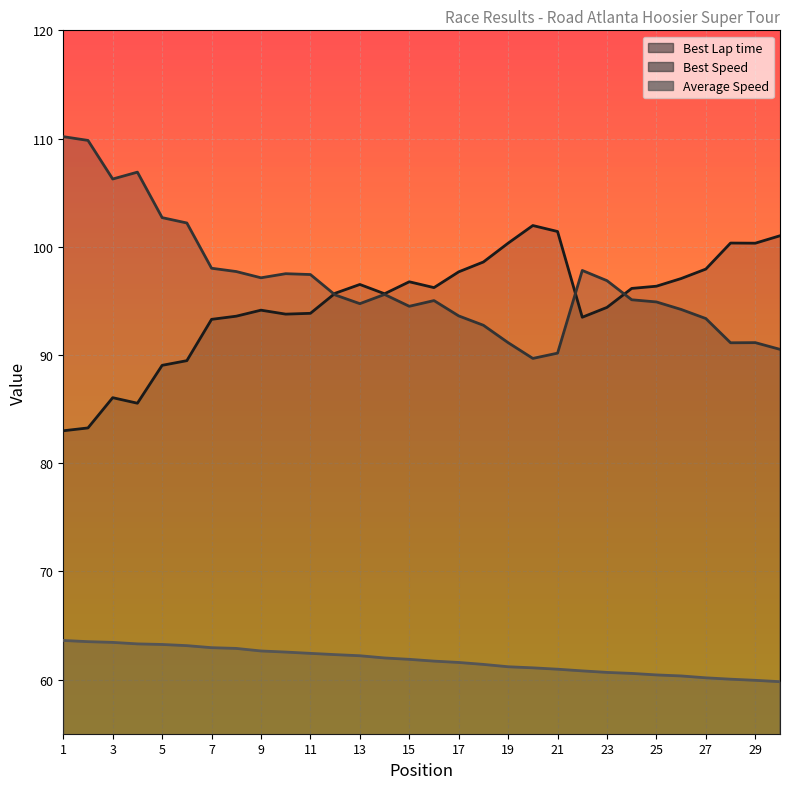

Reading left to right, extract all data points from this chart.

Best Lap time: 1=83.0	2=83.3	3=86.1	4=85.5	5=89.0	6=89.5	7=93.3	8=93.6	9=94.1	10=93.8	11=93.8	12=95.7	13=96.5	14=95.7	15=96.8	16=96.2	17=97.7	18=98.6	19=100.3	20=102.0	21=101.4	22=93.5	23=94.4	24=96.2	25=96.4	26=97.1	27=97.9	28=100.3	29=100.3	30=101.0
Best Speed: 1=110.2	2=109.8	3=106.3	4=106.9	5=102.7	6=102.2	7=98.0	8=97.7	9=97.1	10=97.5	11=97.4	12=95.5	13=94.7	14=95.6	15=94.5	16=95.0	17=93.6	18=92.7	19=91.1	20=89.7	21=90.2	22=97.8	23=96.9	24=95.1	25=94.9	26=94.2	27=93.4	28=91.1	29=91.1	30=90.5
Average Speed: 1=63.6	2=63.5	3=63.4	4=63.3	5=63.2	6=63.1	7=63.0	8=62.9	9=62.6	10=62.5	11=62.4	12=62.3	13=62.2	14=62.0	15=61.9	16=61.7	17=61.6	18=61.4	19=61.2	20=61.1	21=61.0	22=60.8	23=60.7	24=60.6	25=60.4	26=60.3	27=60.2	28=60.0	29=59.9	30=59.8